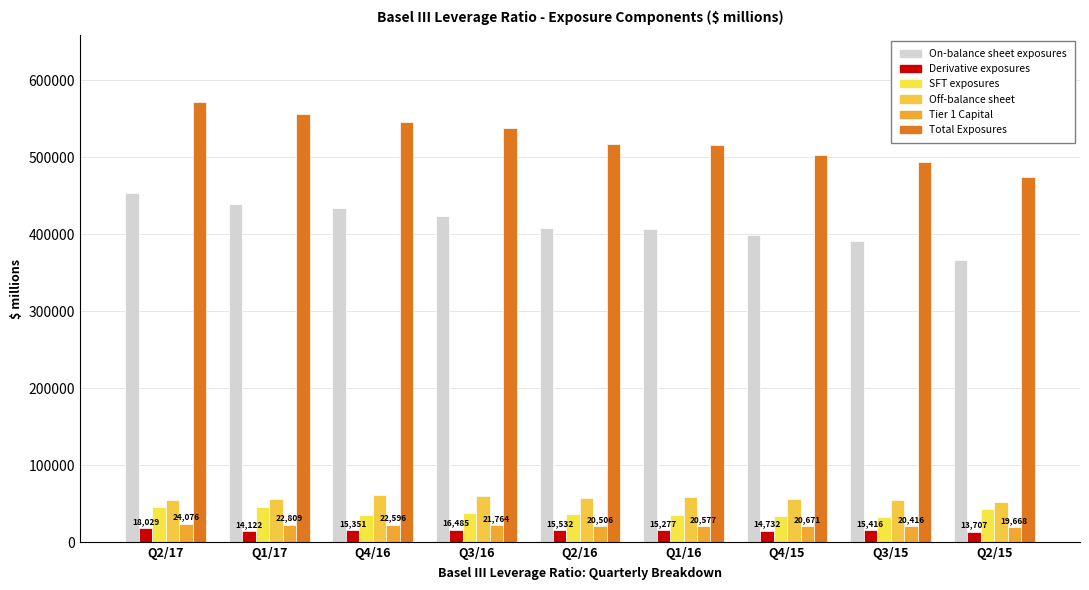

How many bars are there in each group?

6